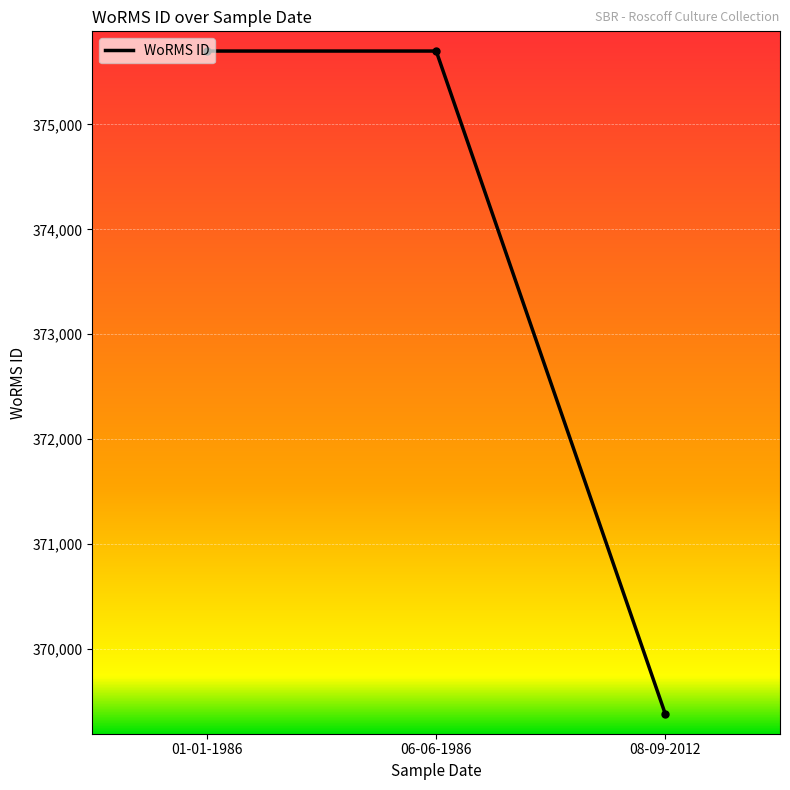

The chart shows a value of 369377 at 08-09-2012. True or false?

True